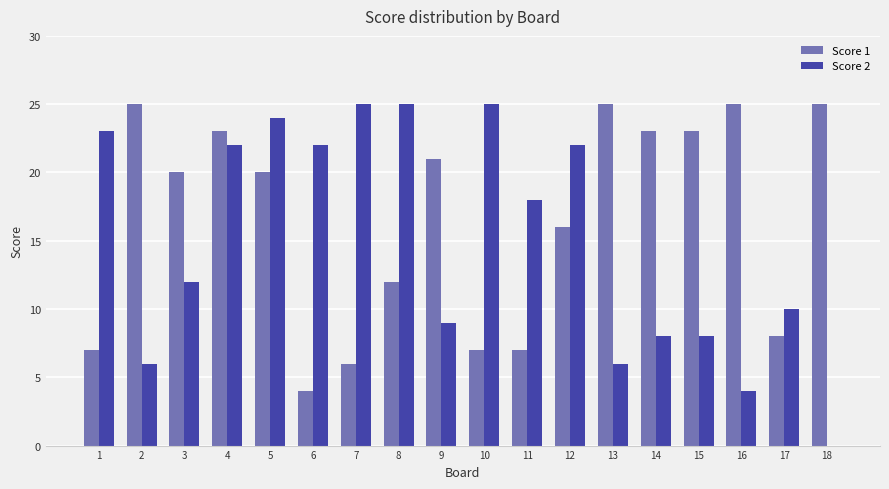

Is it true that Score 1 equals 4 at 6?

True